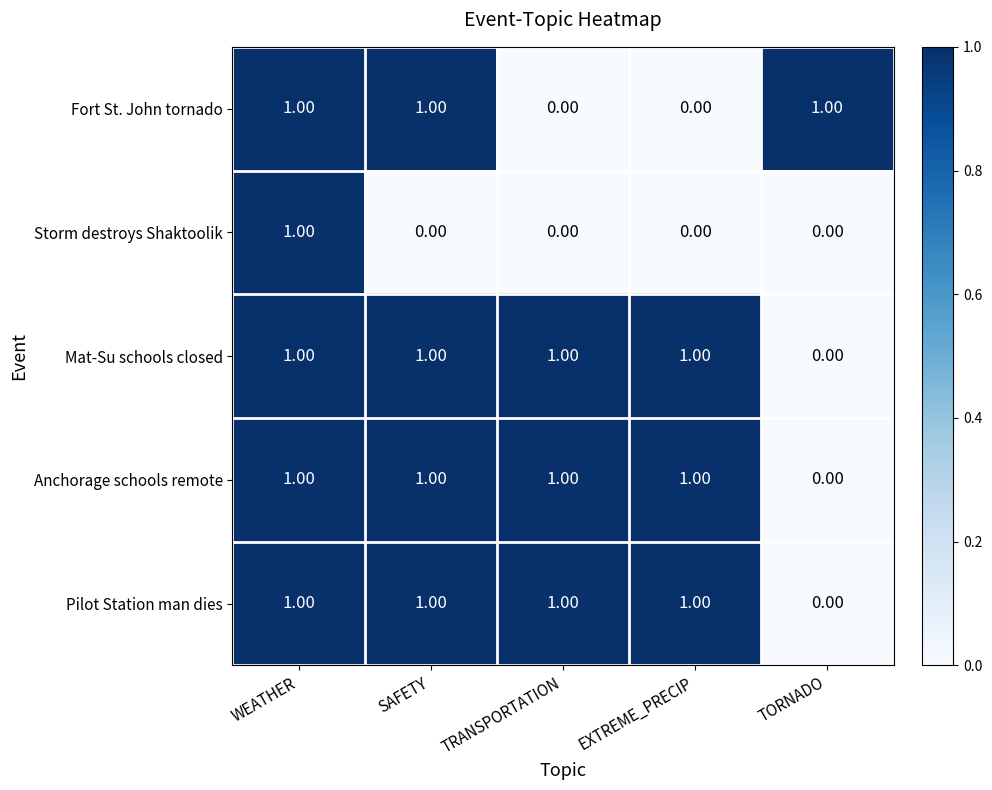

What is the difference between the highest and lowest values at TORNADO?

1